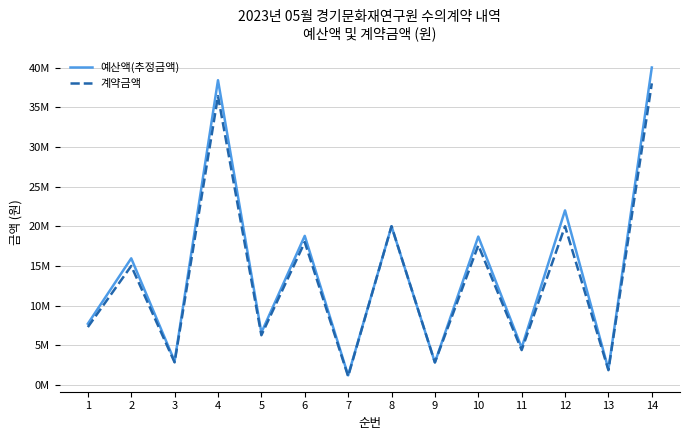

Is this an area chart (filled region under the line)?

No